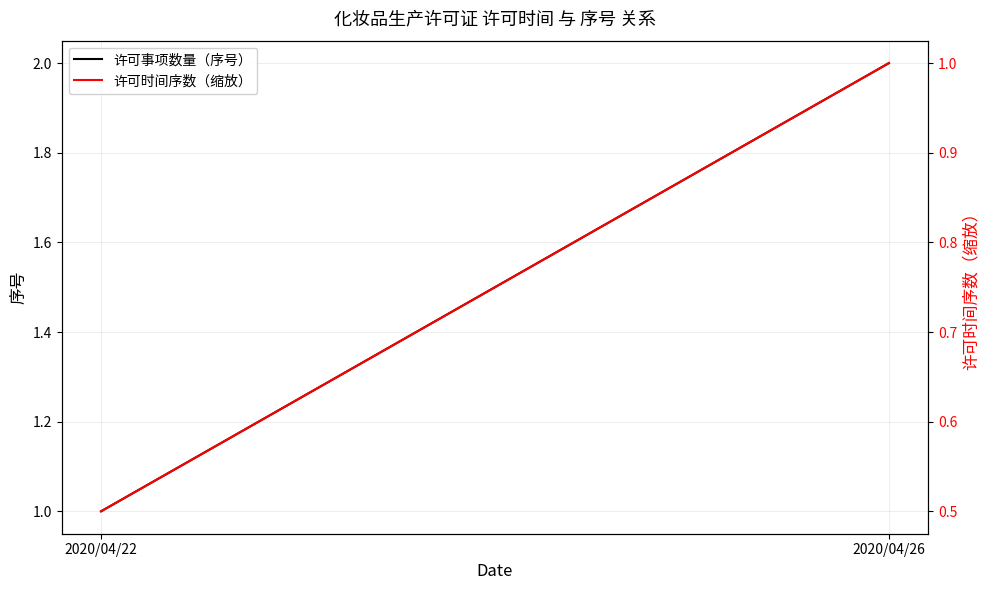

True or false: 许可事项数量（序号） has a value of 1.0 at 2020/04/22.

True